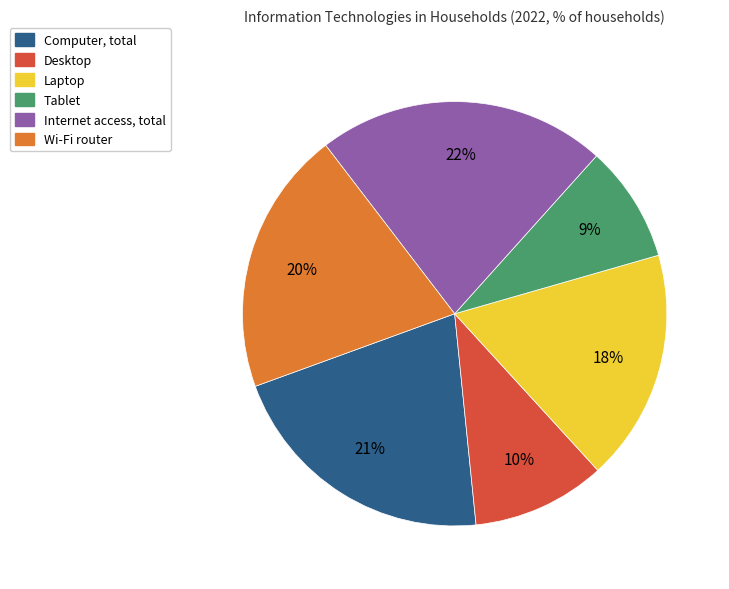

Combined, do Wi-Fi router and Desktop account for over 50%?

No